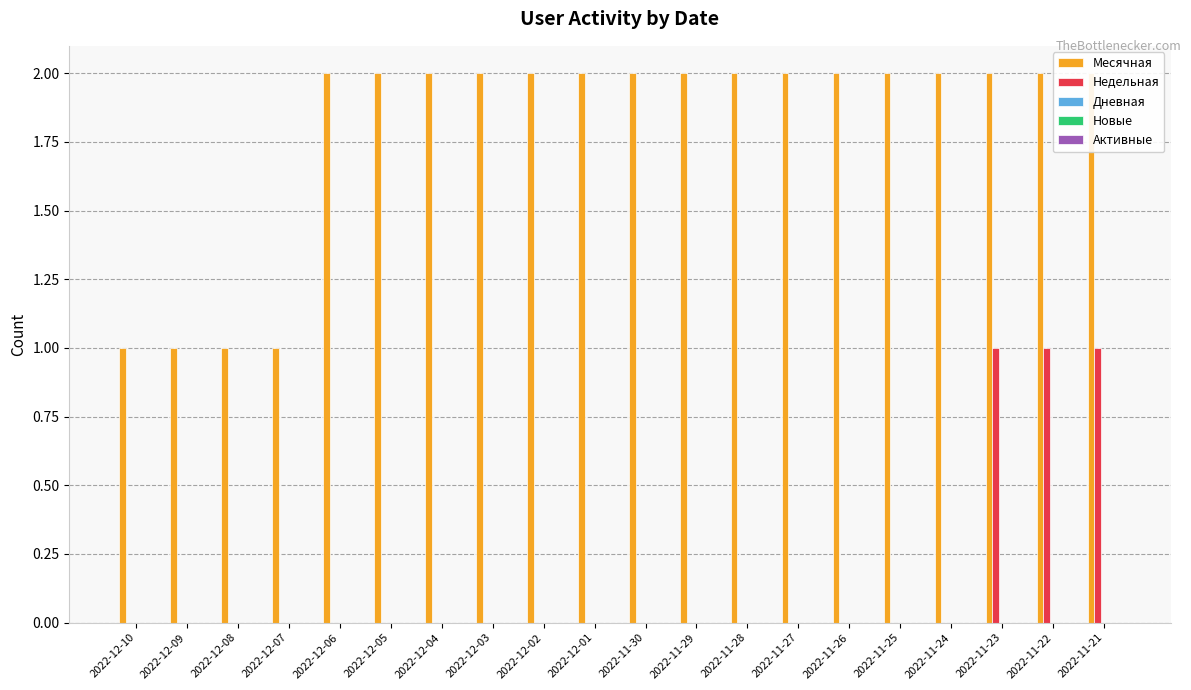

Where is Дневная nearest to the value 0?

2022-12-10